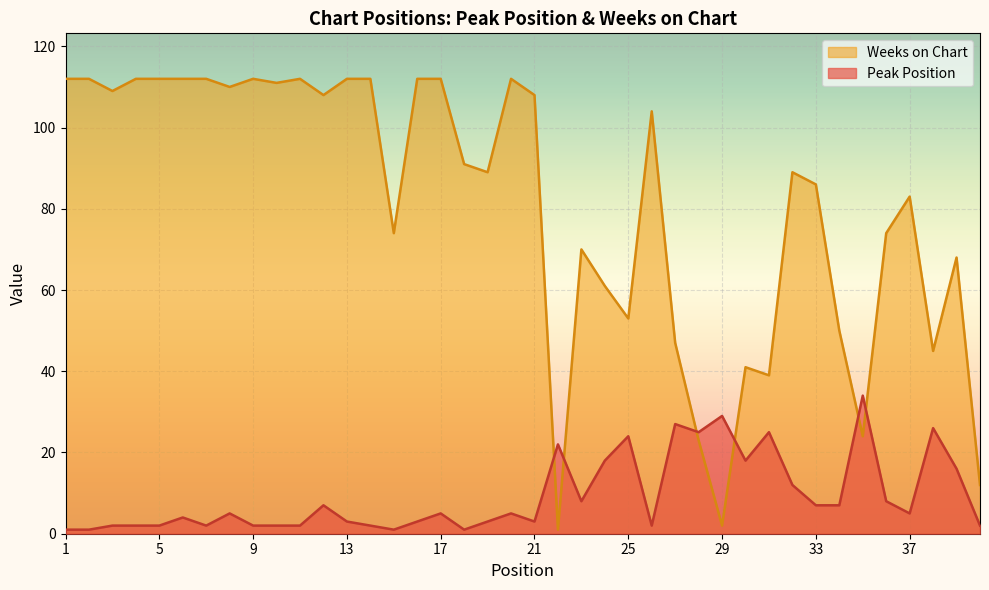

Reading left to right, what are all the values shown in this chart?

Peak Position: 1=1	2=1	3=2	4=2	5=2	6=4	7=2	8=5	9=2	10=2	11=2	12=7	13=3	14=2	15=1	16=3	17=5	18=1	19=3	20=5	21=3	22=22	23=8	24=18	25=24	26=2	27=27	28=25	29=29	30=18	31=25	32=12	33=7	34=7	35=34	36=8	37=5	38=26	39=16	40=2
Weeks on Chart: 1=112	2=112	3=109	4=112	5=112	6=112	7=112	8=110	9=112	10=111	11=112	12=108	13=112	14=112	15=74	16=112	17=112	18=91	19=89	20=112	21=108	22=1	23=70	24=61	25=53	26=104	27=47	28=23	29=2	30=41	31=39	32=89	33=86	34=50	35=24	36=74	37=83	38=45	39=68	40=12